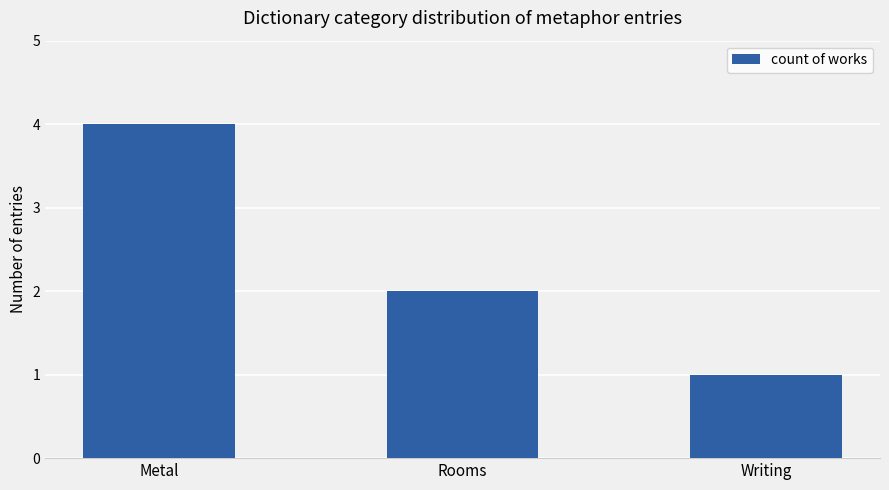

List the labels in order of value, smallest first.

Writing, Rooms, Metal